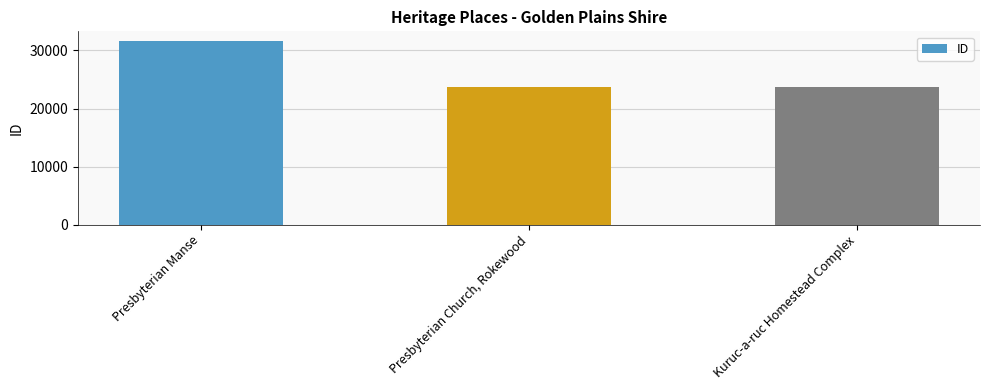

List the labels in order of value, smallest first.

Presbyterian Church, Rokewood, Kuruc-a-ruc Homestead Complex, Presbyterian Manse